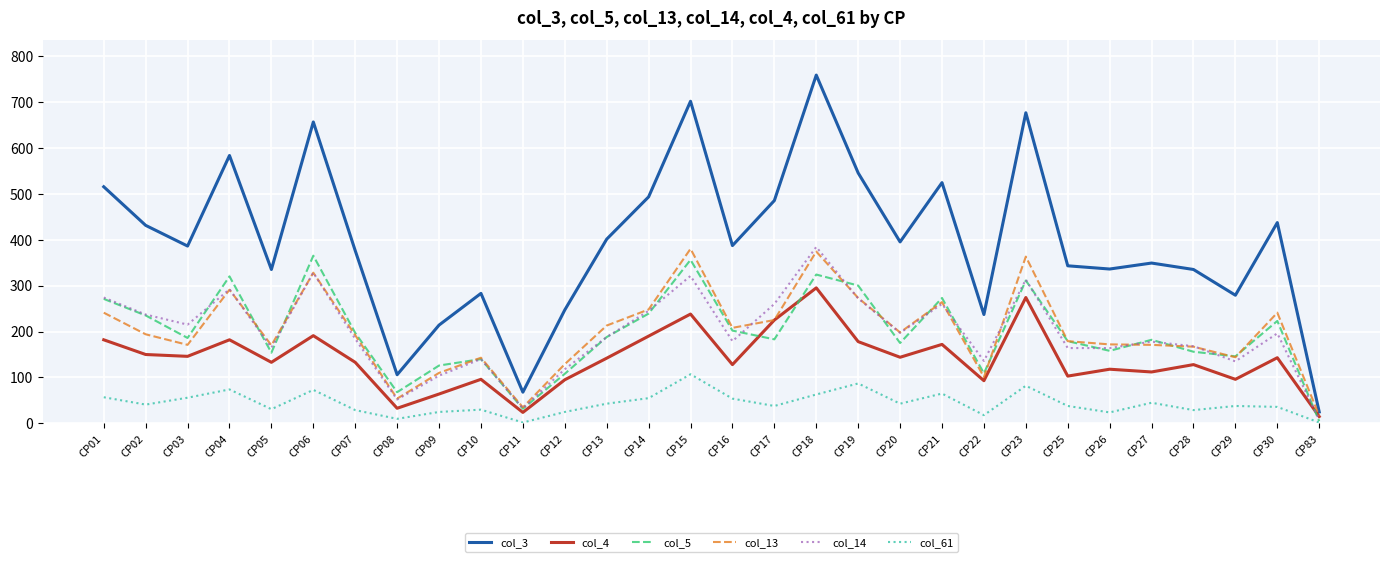

Which category has the lowest value in the col_13 series?

CP83